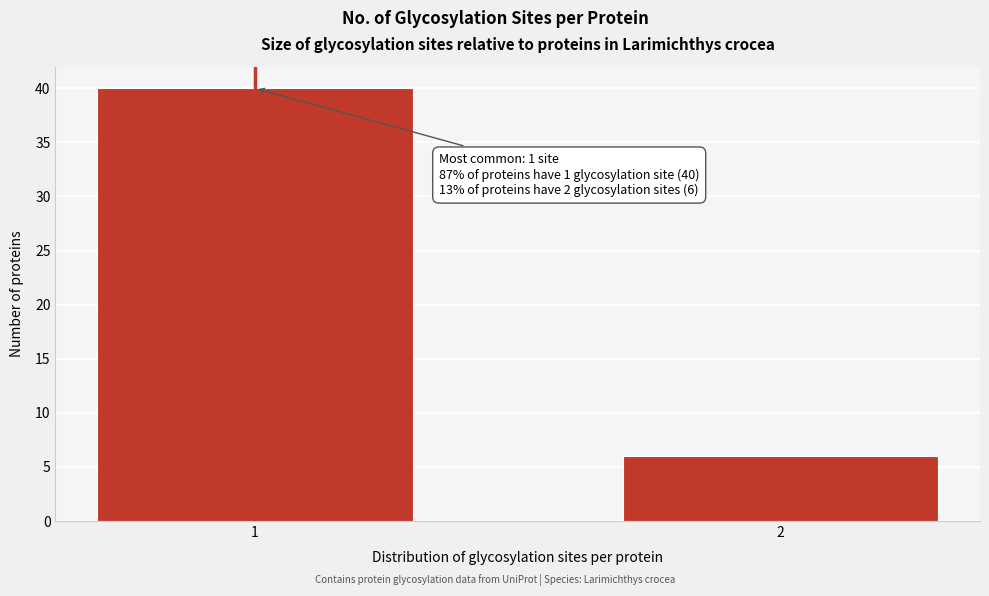

Reading right to left, extract all data points from this chart.

6	40